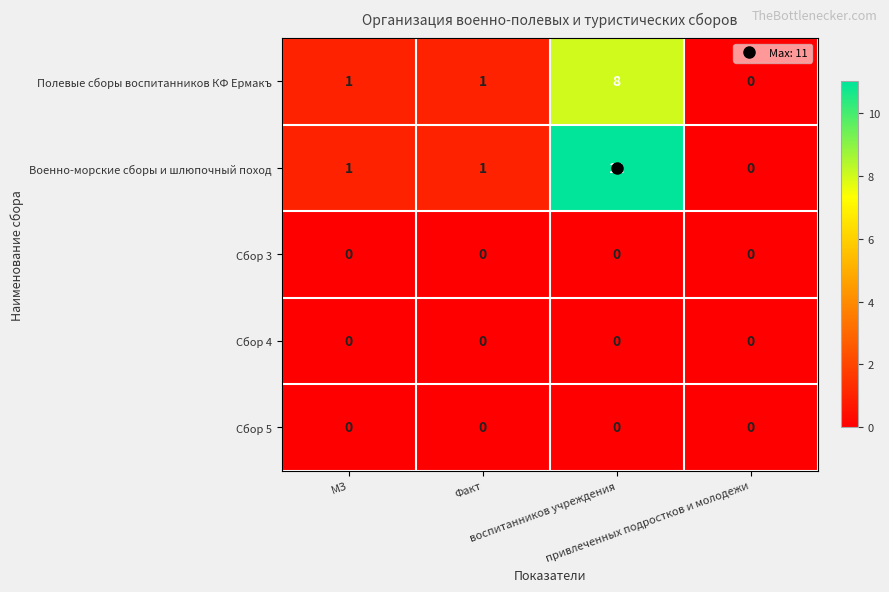

How many categories are shown in the chart?

4